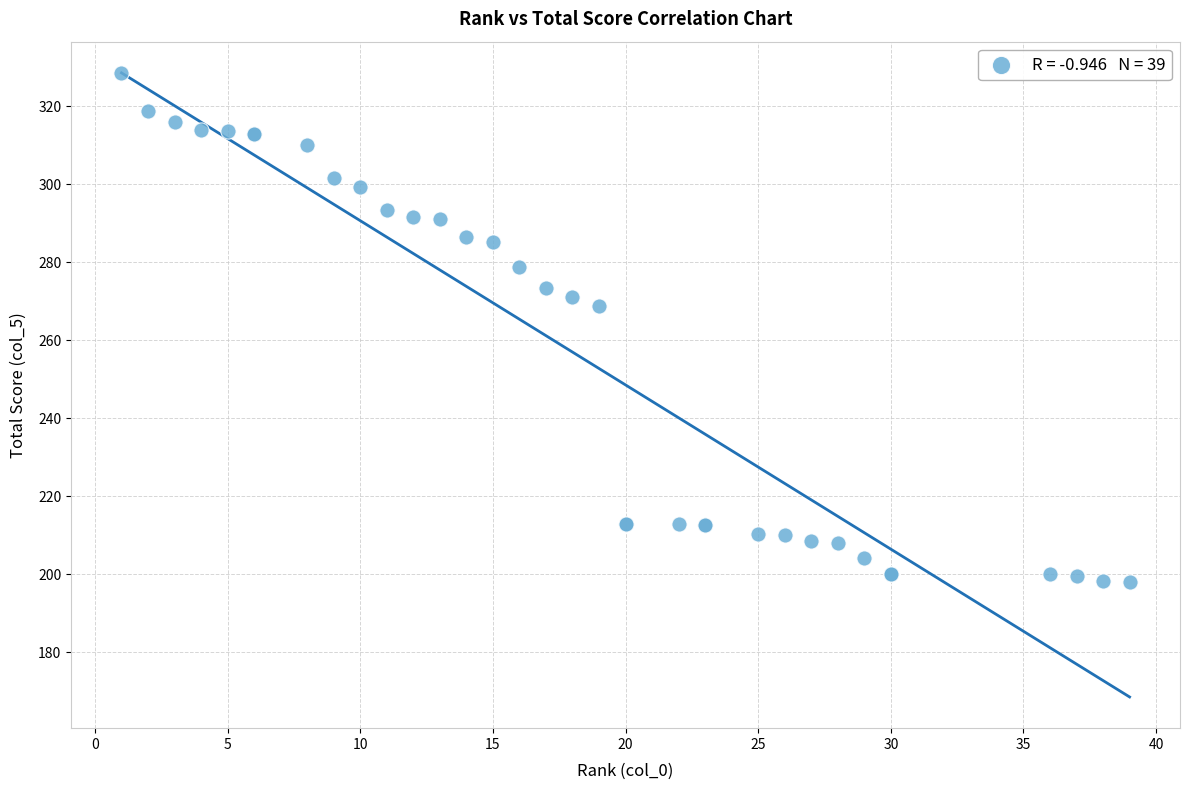

What Y value in the scatter plot is closest to 263?

268.8